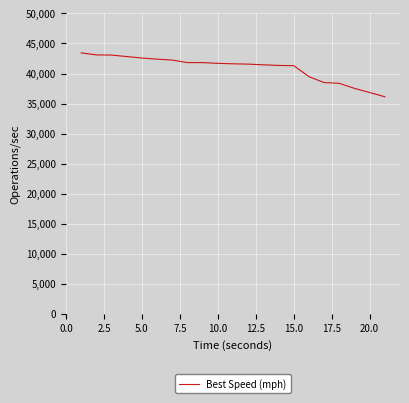

What is the difference between the maximum and minimum values?

7302.0